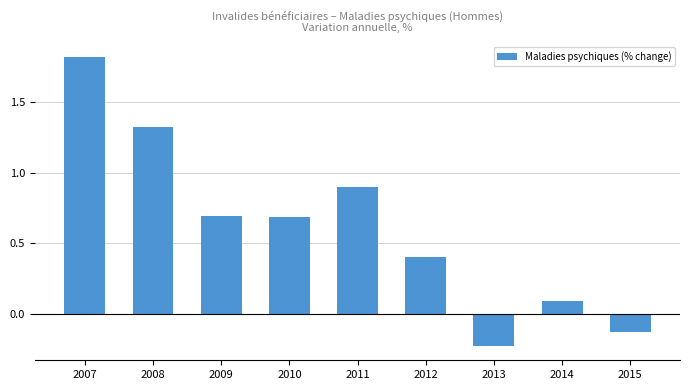

What value does the data have at 2007?

1.8